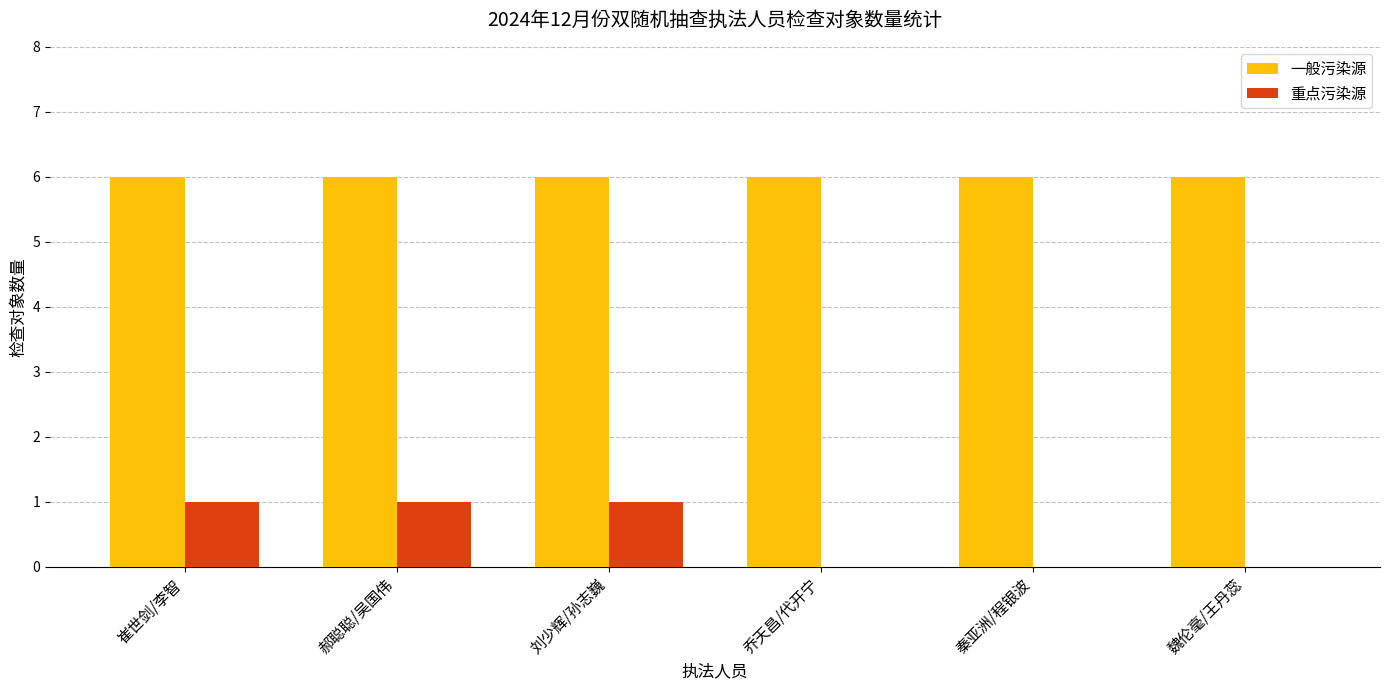

How many groups of bars are there?

6